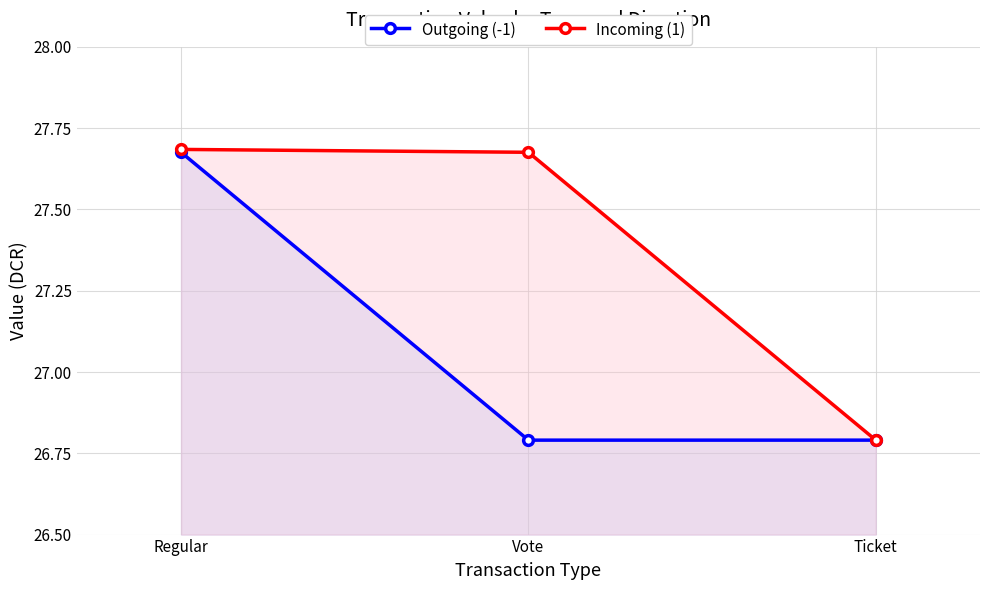

Reading left to right, transcribe all the data shown in this chart.

Outgoing (-1): 27.7	26.8	26.8
Incoming (1): 27.7	27.7	26.8